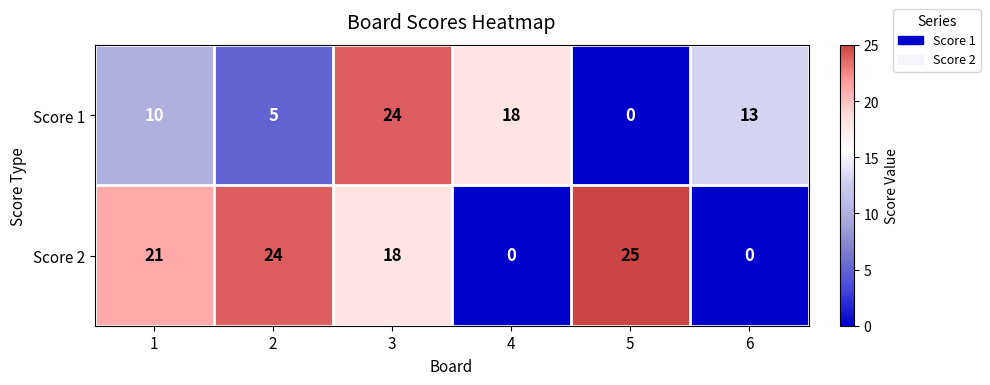

Between 5 and 6, which series saw the biggest shift?

Score 2